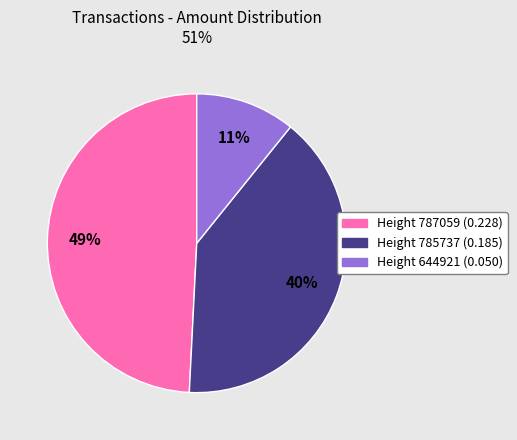

Is it true that Height 785737 is 30% of the pie?

False